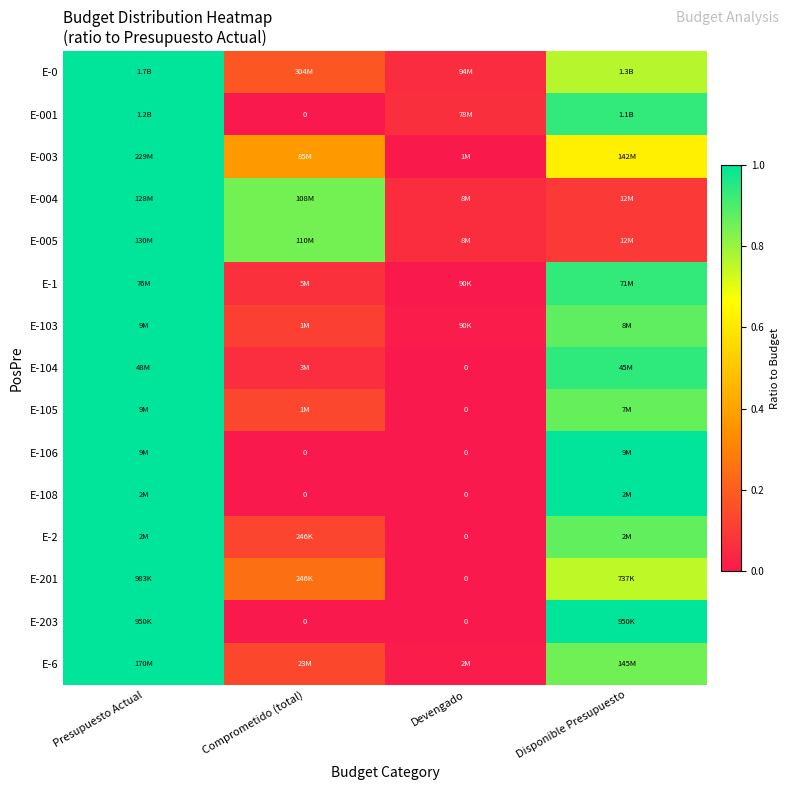

The value of E-003 at Comprometido (total) is 0.4. True or false?

True